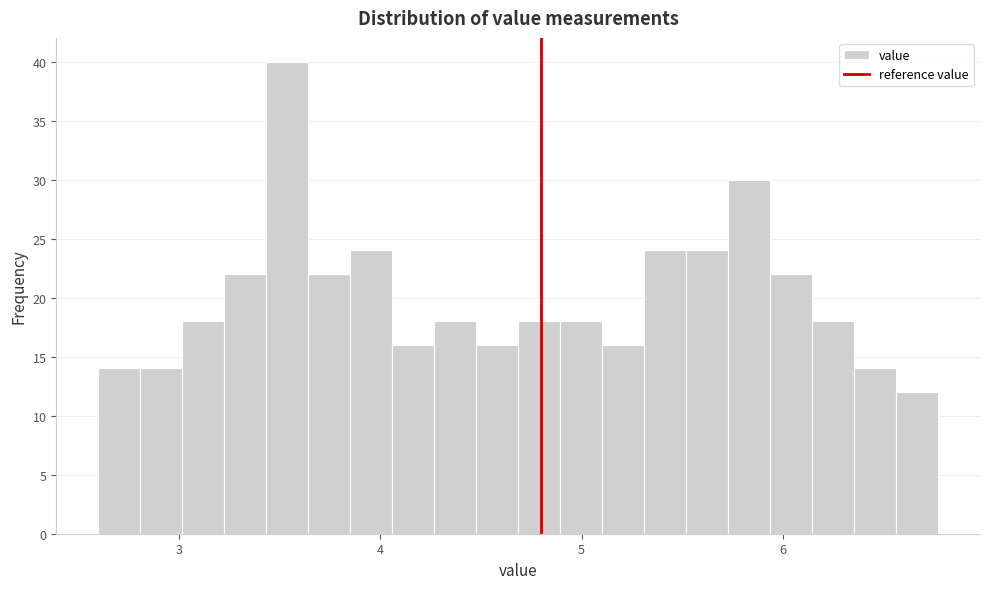

Read against the x-axis, roughly where is the centre of the tallest bar?

3.5